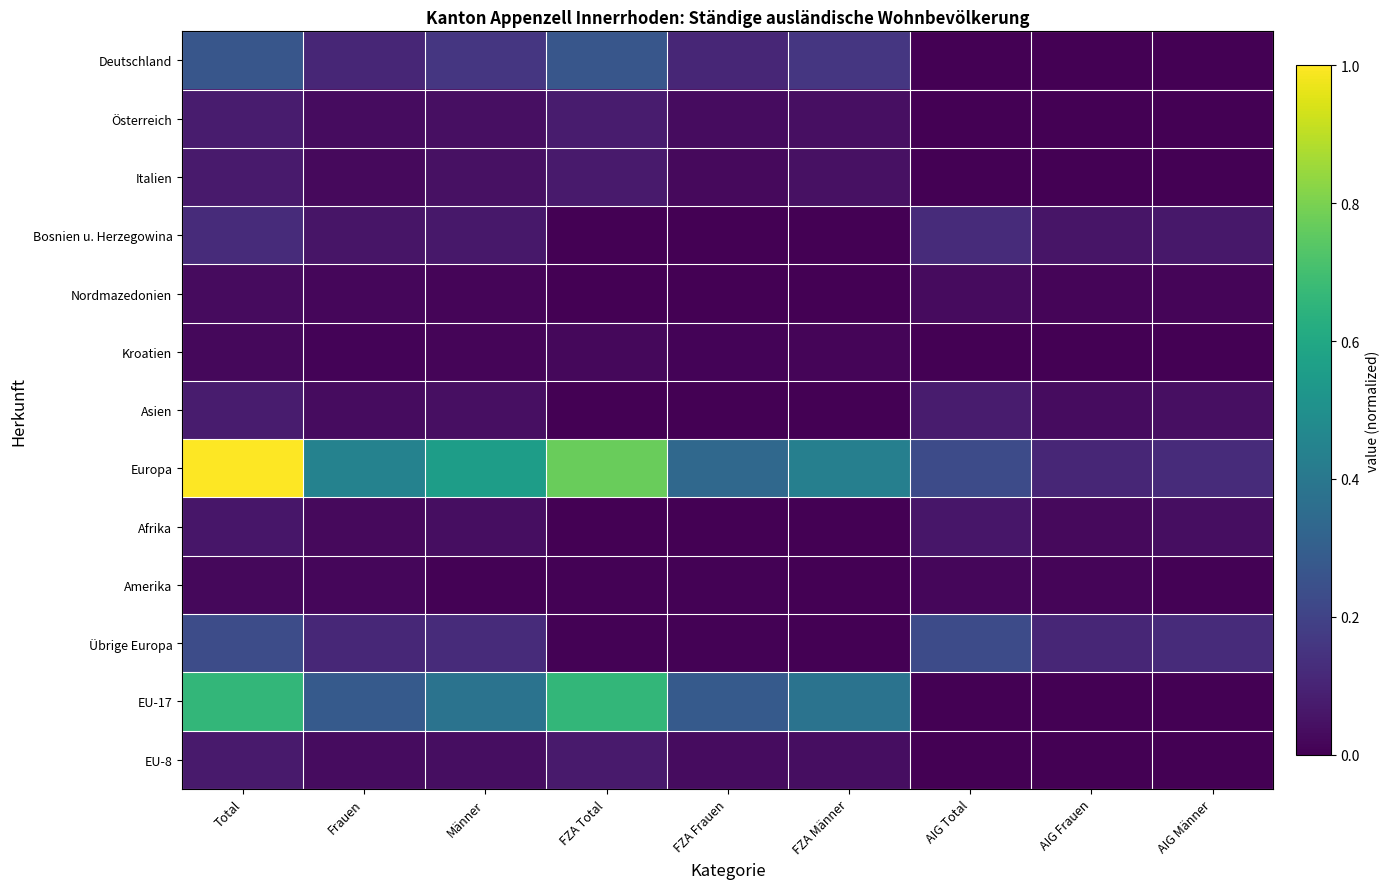

Which category has the lowest value across all series?

AIG Total